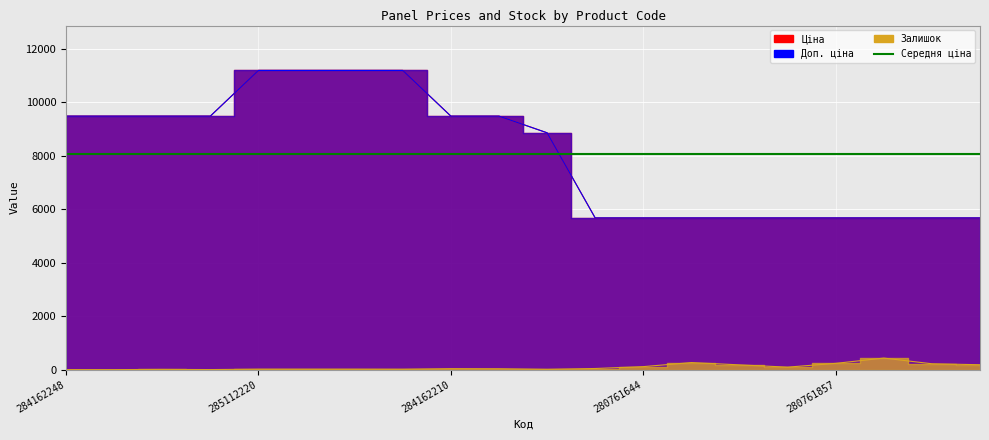

The value of Залишок at 280761644 is 112.0. True or false?

True